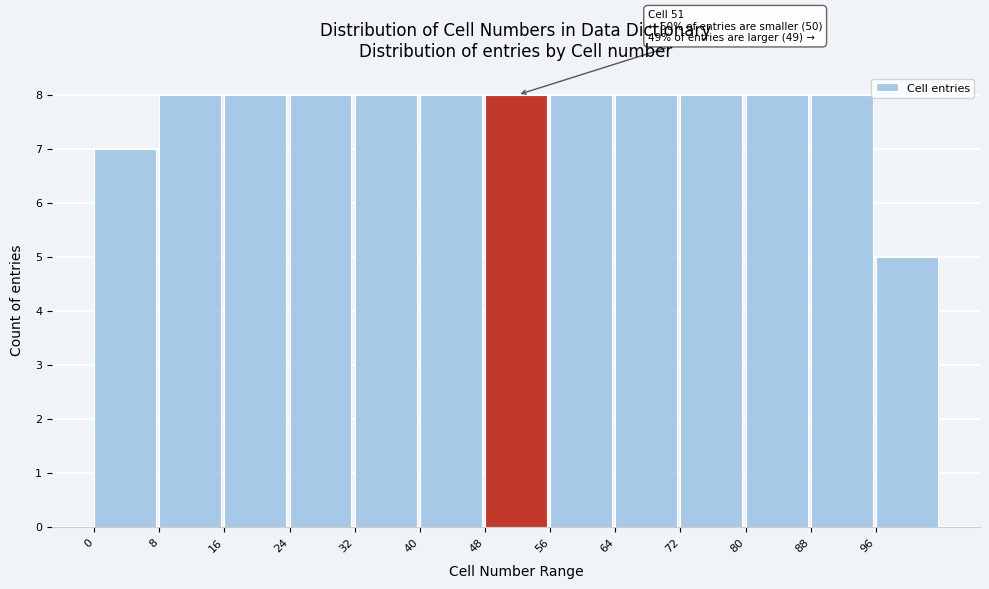

Reading right to left, what are all the values shown in this chart?

96=5	88=8	80=8	72=8	64=8	56=8	48=8	40=8	32=8	24=8	16=8	8=8	0=7